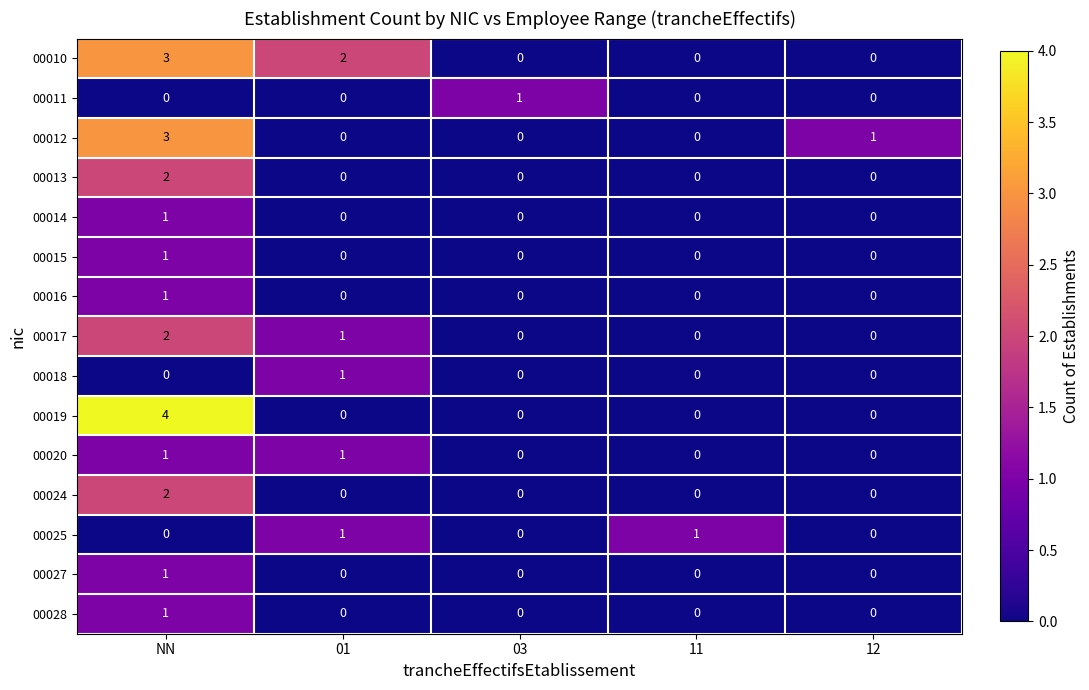

What is the sum of all 00017 values?

3